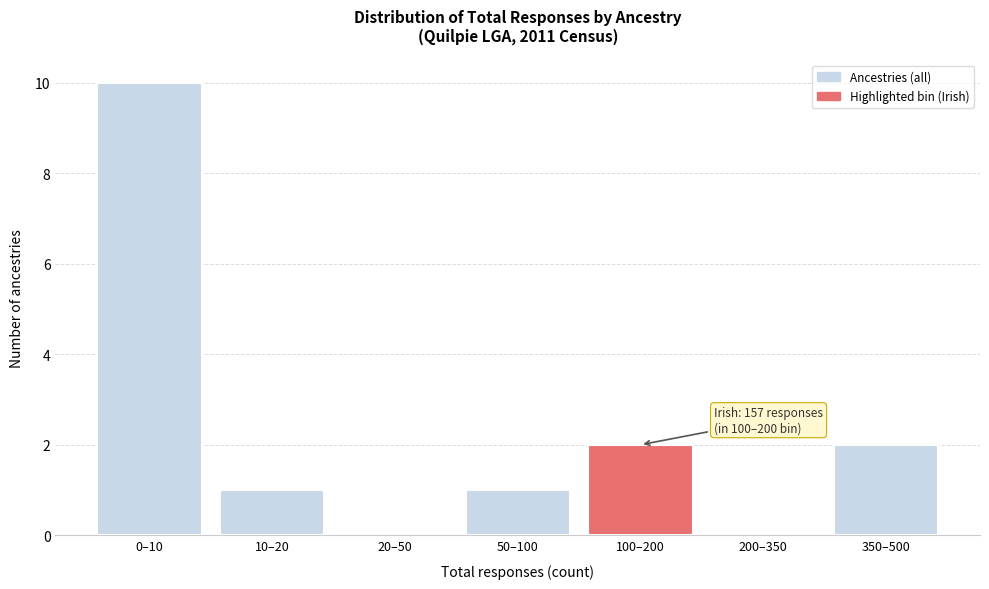

Reading right to left, what are all the values shown in this chart?

350–500=2	200–350=0	100–200=2	50–100=1	20–50=0	10–20=1	0–10=10